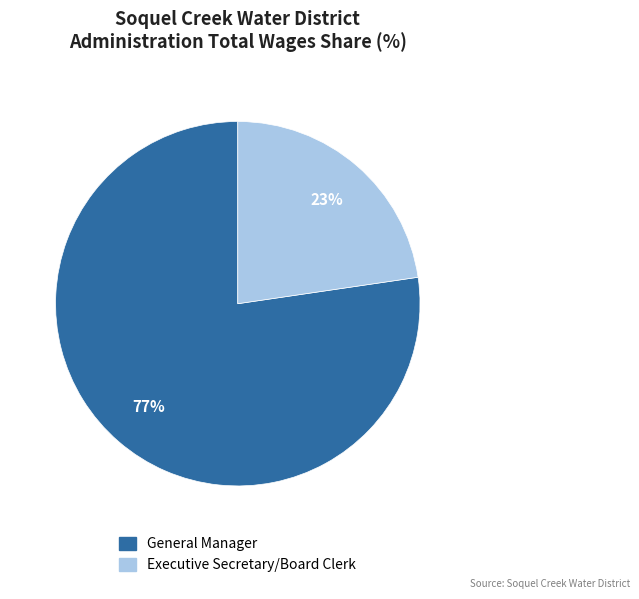

The Executive Secretary/Board Clerk slice represents 17% of the pie. True or false?

False